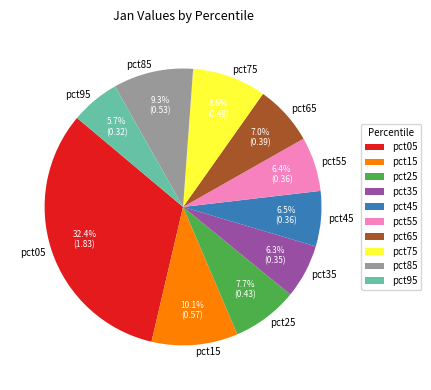

To the nearest percent, what portion does pct55 represent?

6%